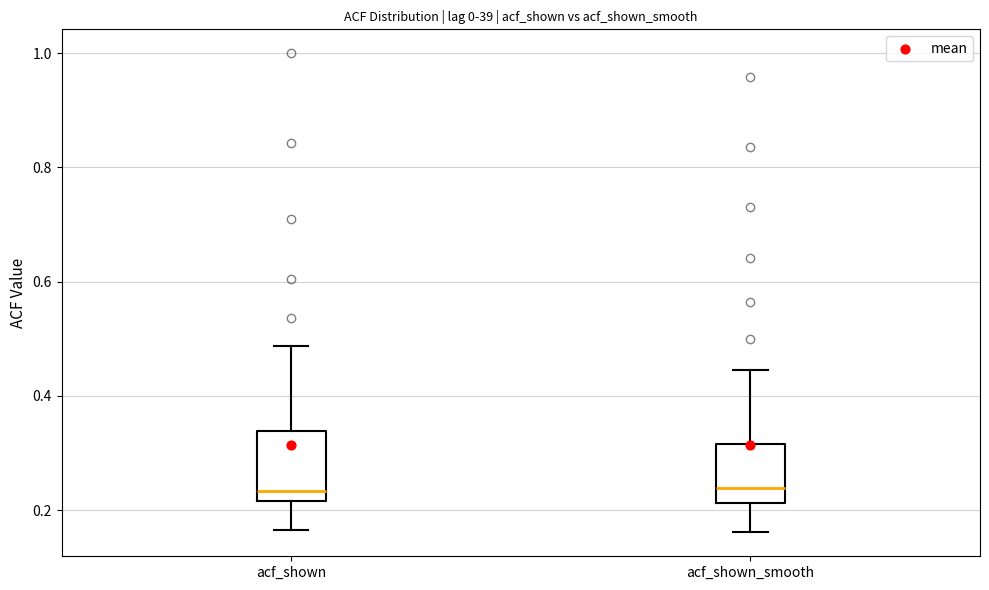

Reading left to right, read every box against the y-axis: the position of its median line, the range the box covers, and the ends of its whiskers. The values are not printed on the chart, so give them approximately, as read against the axis.

acf_shown: median 0.24, box 0.22 to 0.34, whiskers 0.16 to 0.48
acf_shown_smooth: median 0.24, box 0.22 to 0.32, whiskers 0.16 to 0.44